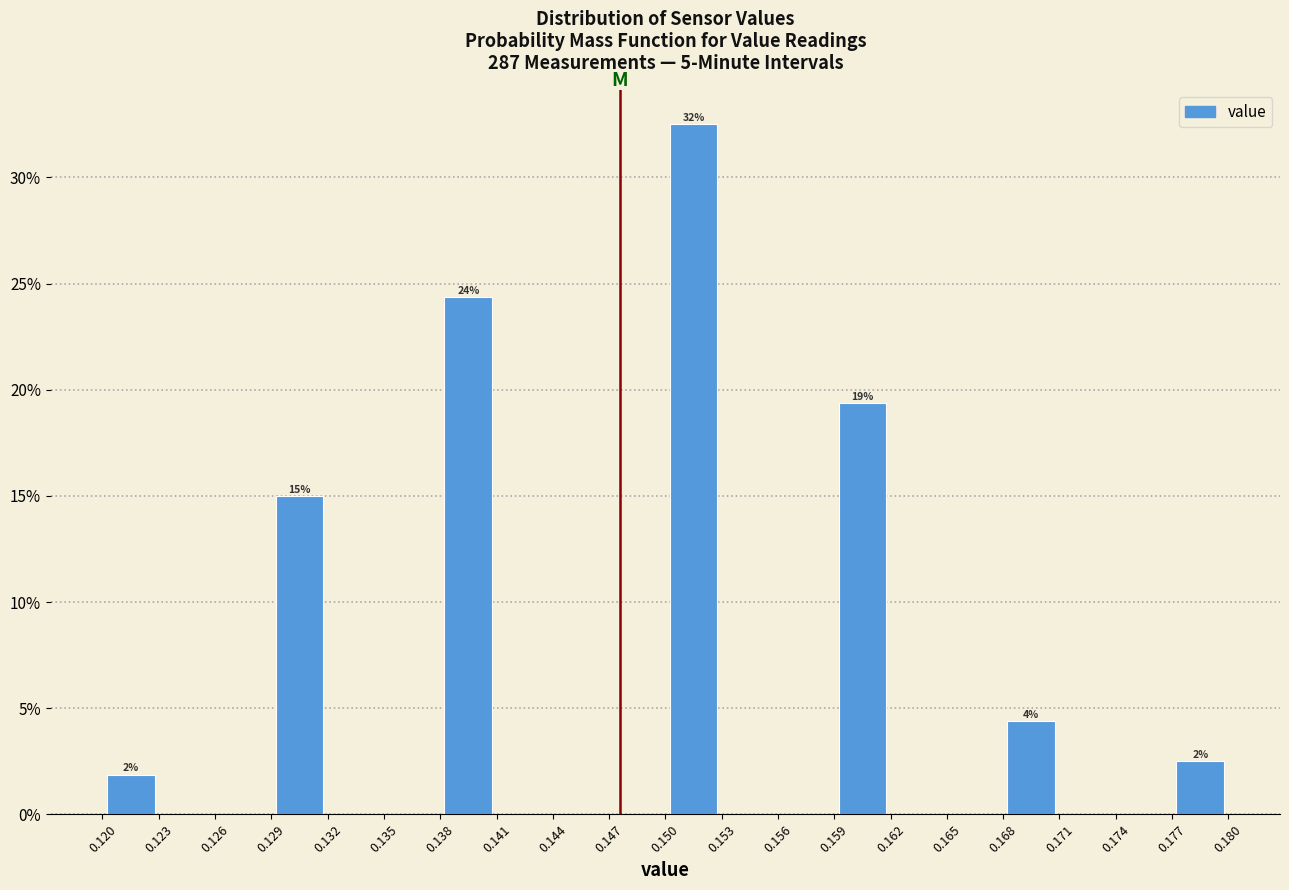

Over which range of the x-axis is the bar tallest?

0.150 to 0.153